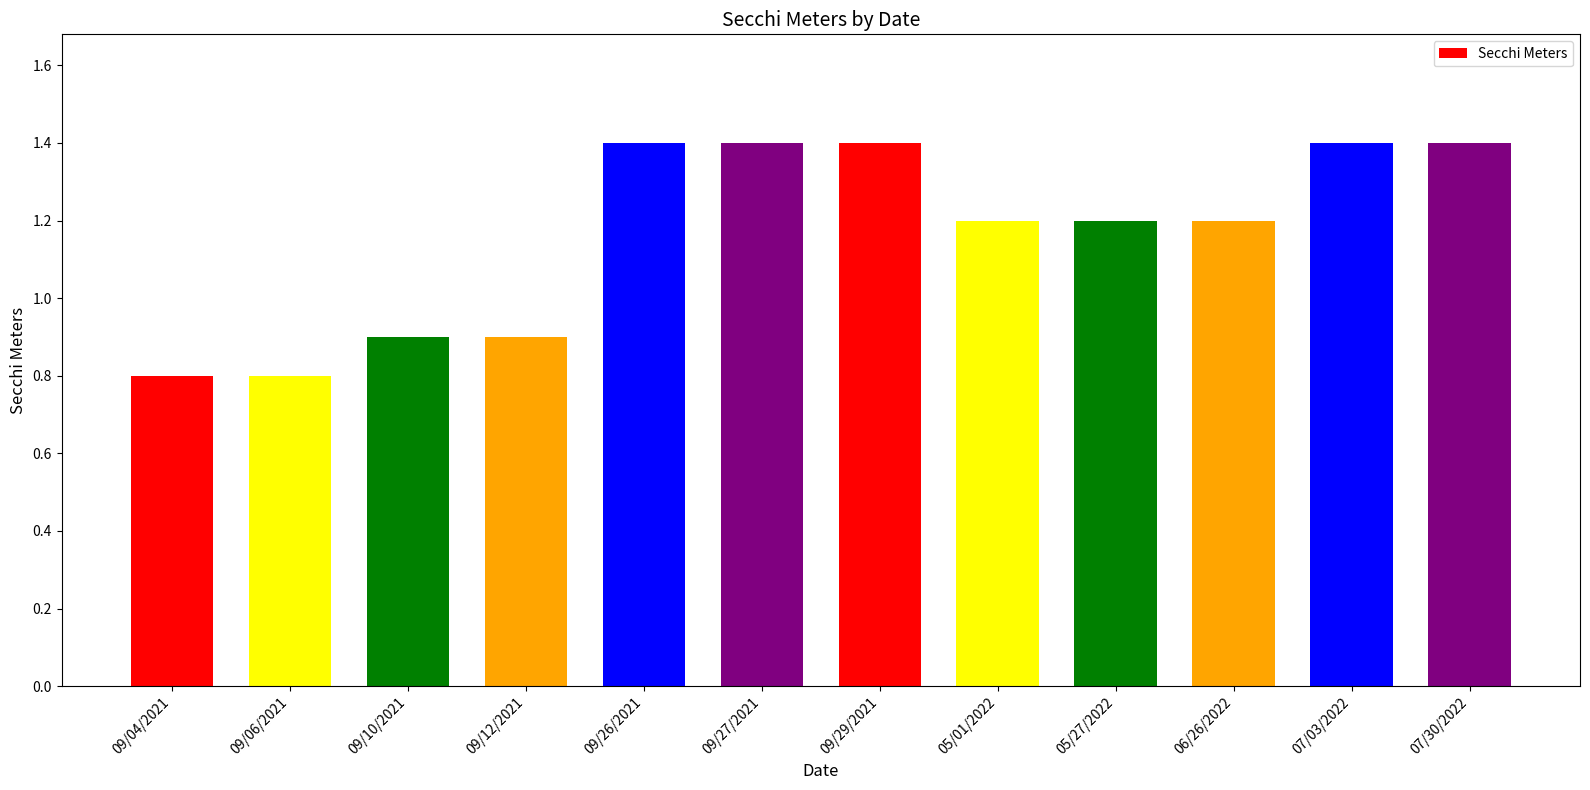

What is the greatest value displayed?

1.4